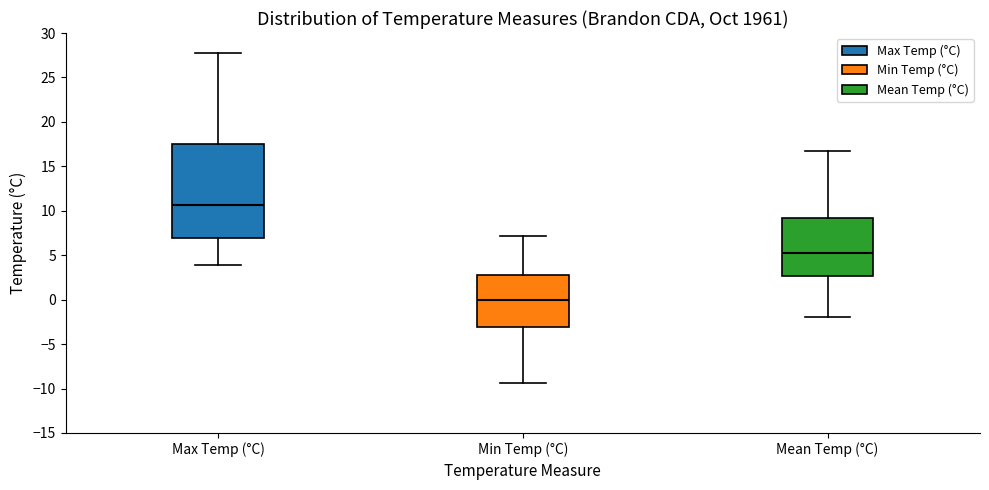

Comparing the boxes themselves (not the whiskers), which one is the tallest?

Max Temp (°C)